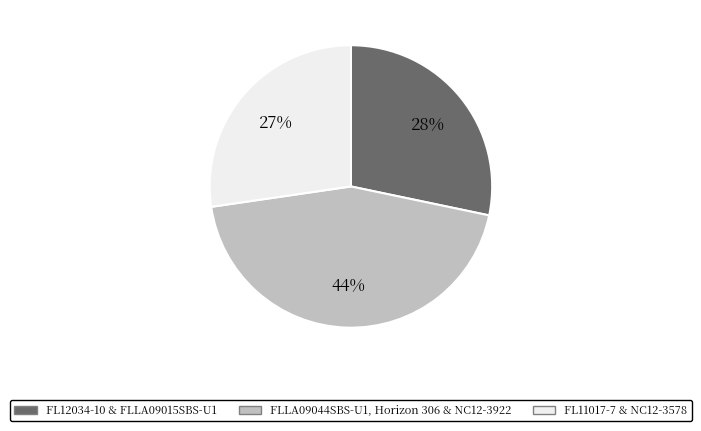

Is there any slice that represents more than half of the pie?

No